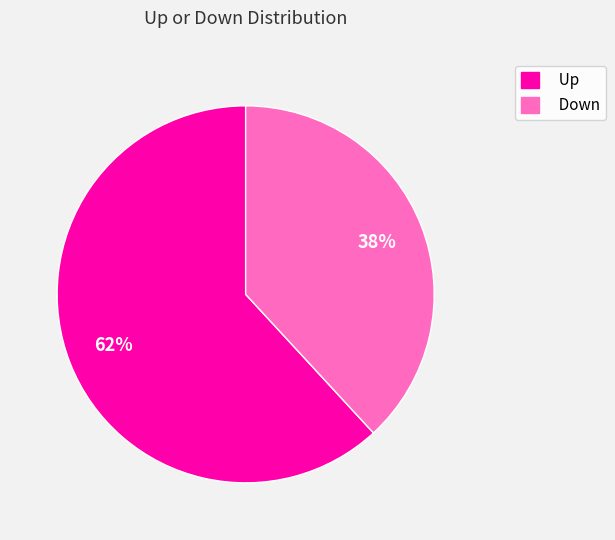

Is there any slice that represents more than half of the pie?

Yes